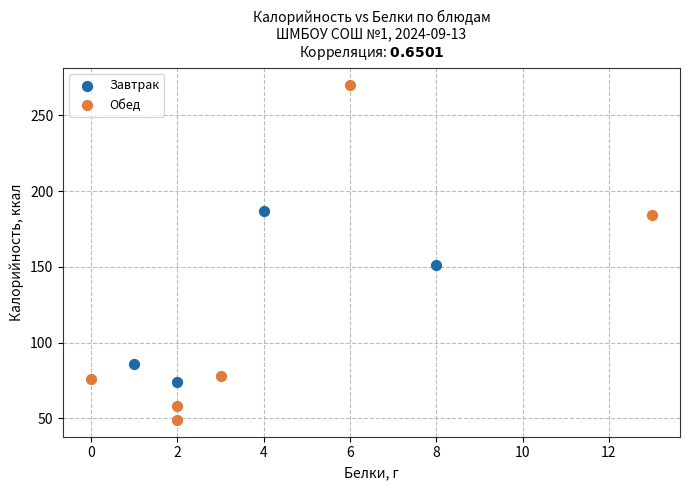

What are all the series names shown in the legend?

Завтрак, Обед